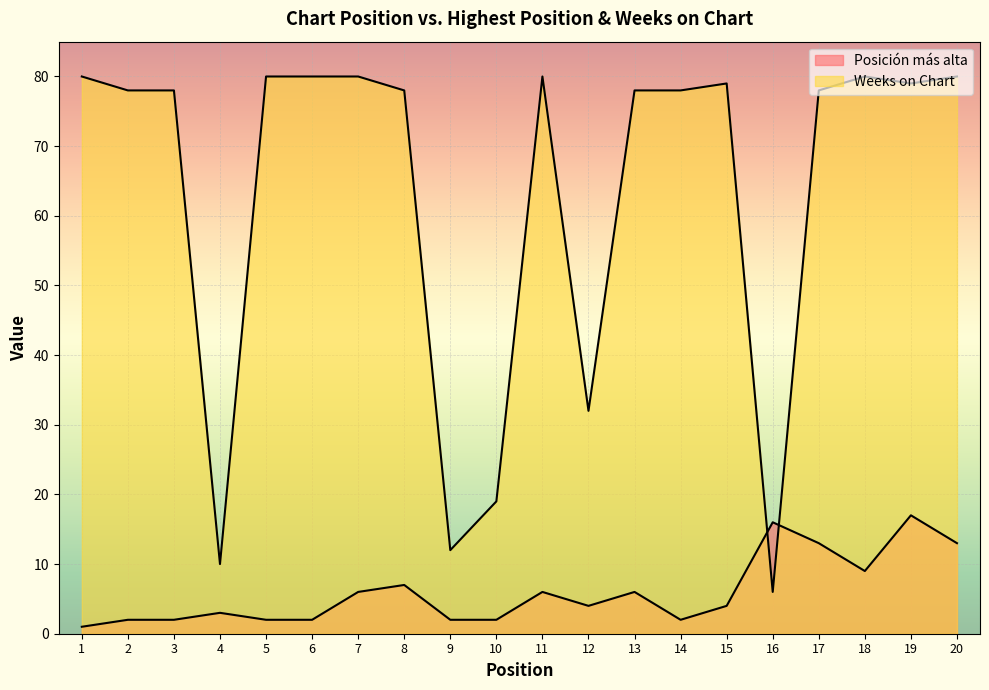

How many lines are shown in the chart?

2